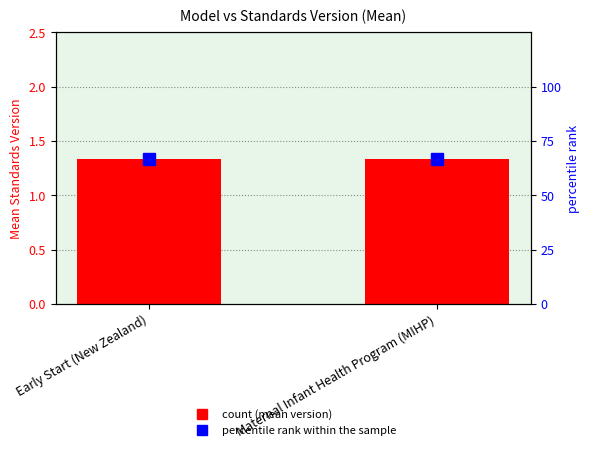

True or false: Standards Version (mean) has a value of 1.3 at Maternal Infant Health Program (MIHP).

True